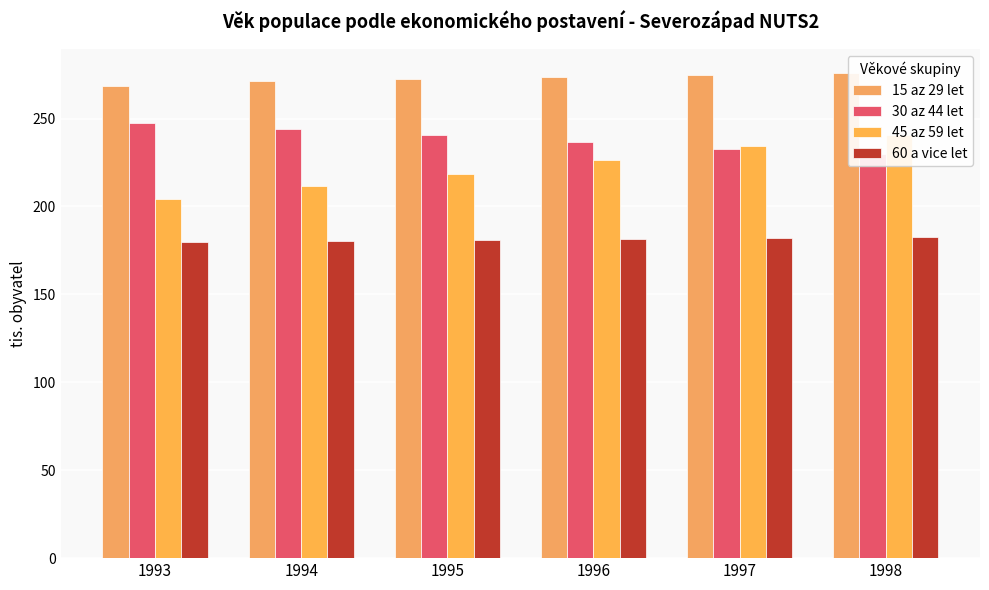

How many series are shown in this chart?

4